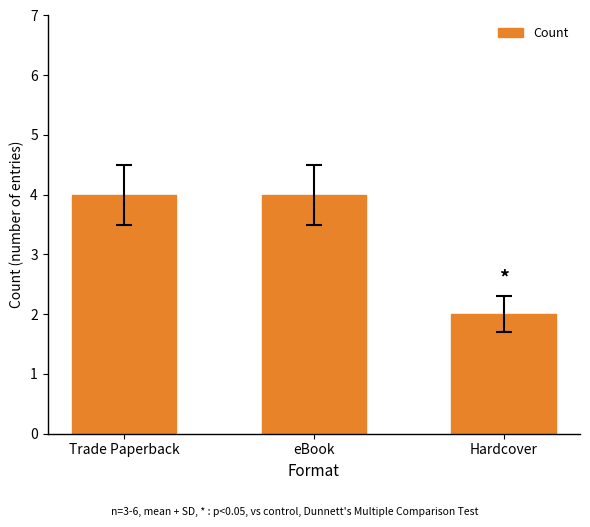

What value does the data have at Hardcover?

2